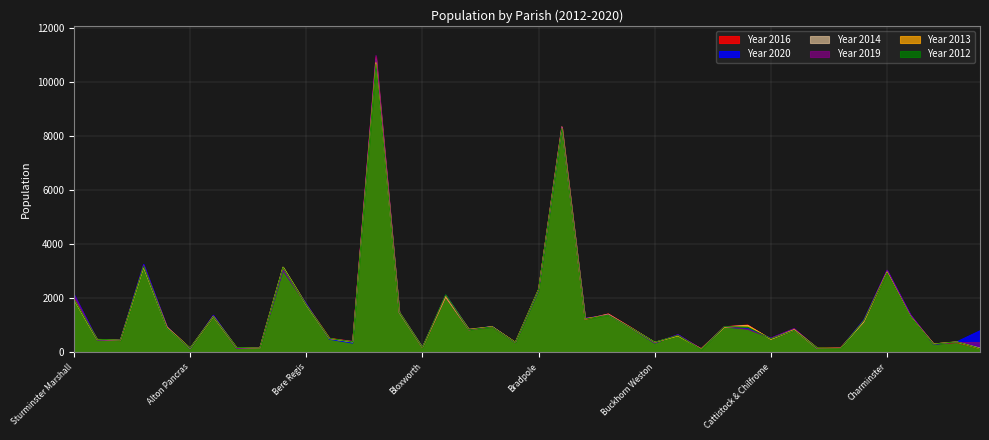

What are all the series names shown in the legend?

Year 2016, Year 2020, Year 2014, Year 2019, Year 2013, Year 2012